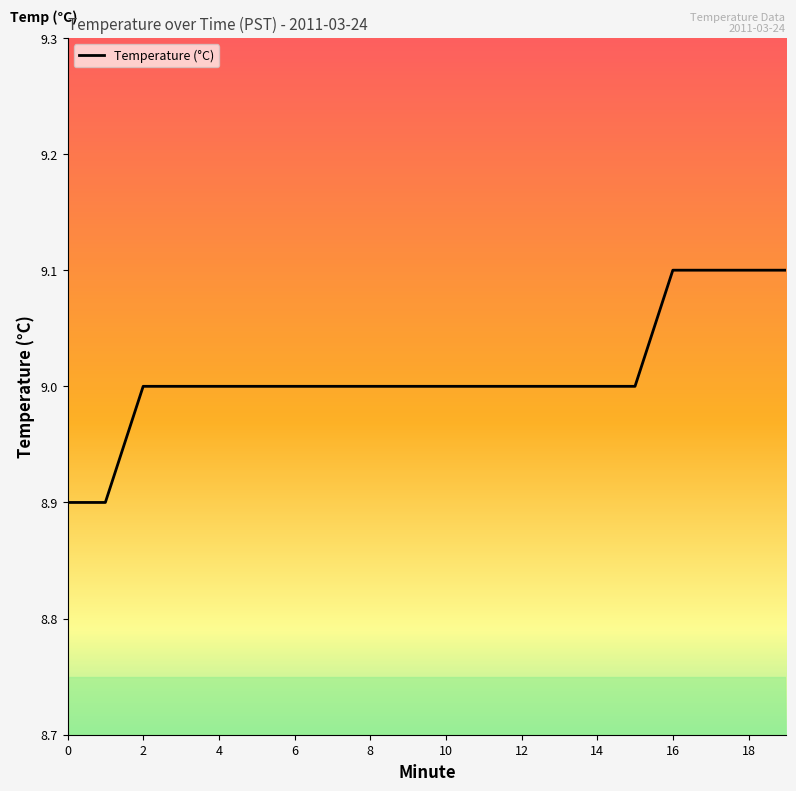

Reading left to right, what are all the values shown in this chart?

8.9	8.9	9.0	9.0	9.0	9.0	9.0	9.0	9.0	9.0	9.0	9.0	9.0	9.0	9.0	9.0	9.1	9.1	9.1	9.1